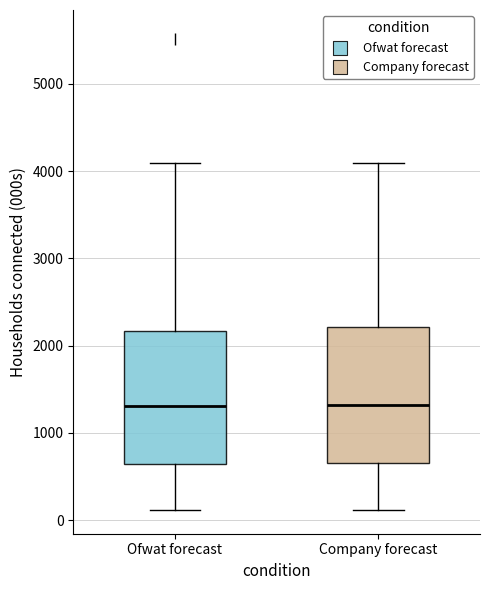

Where does the lower whisker of the box for Ofwat forecast end on the y-axis? The values are not printed on the chart, so give them approximately, as read against the axis.

100